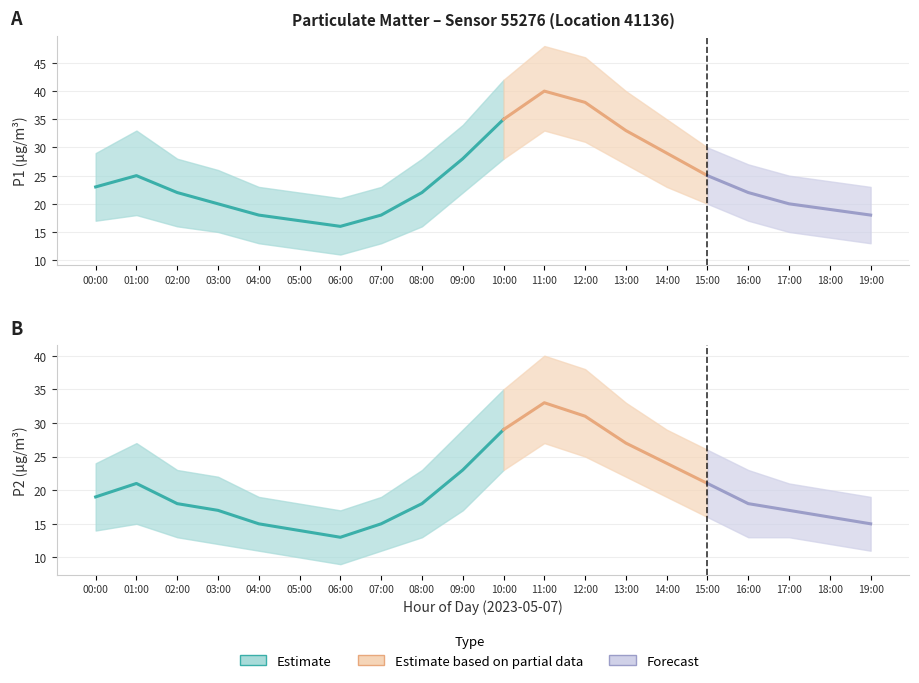

How many lines are shown in the chart?

2